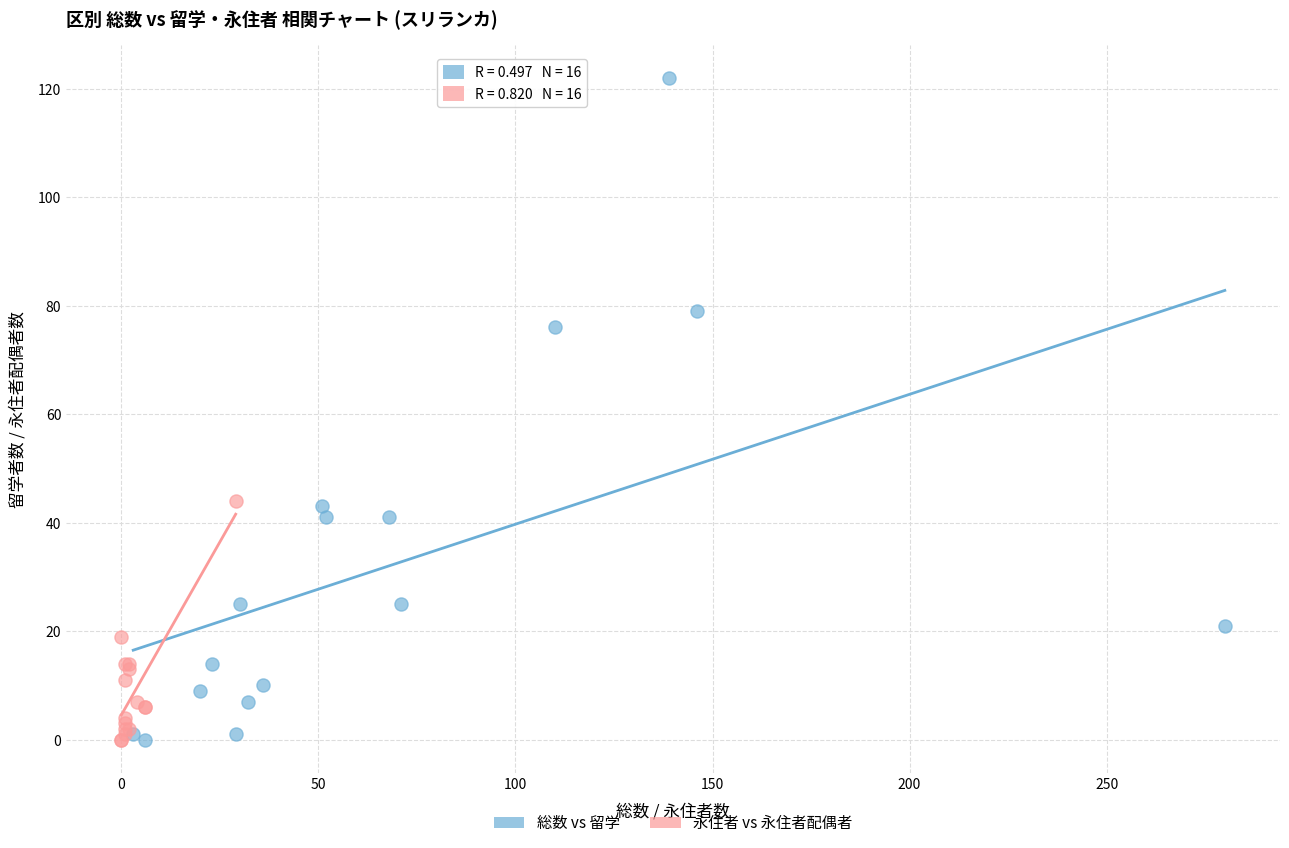

Which series has the widest spread of Y values?

総数 vs 留学